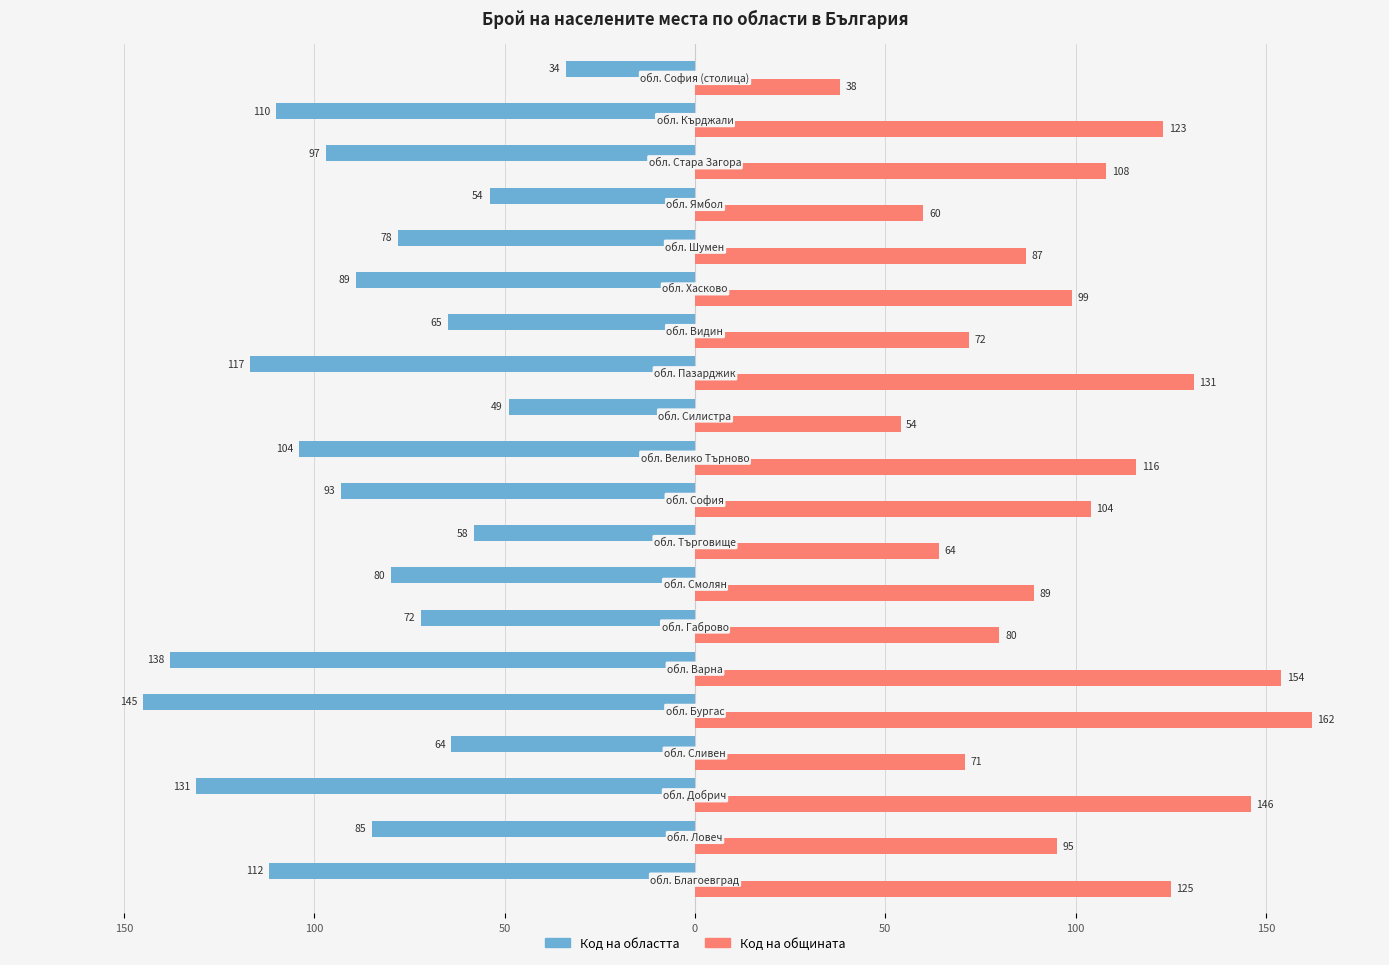

What are all the series names shown in the legend?

Код на областта, Код на общината